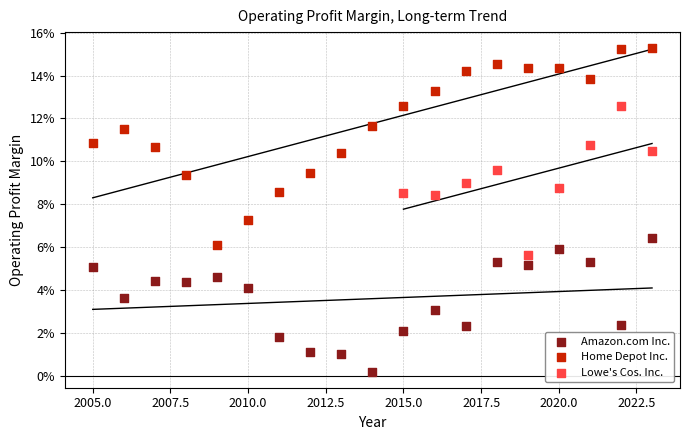

What are all the series names shown in the legend?

Amazon.com Inc., Home Depot Inc., Lowe's Cos. Inc.